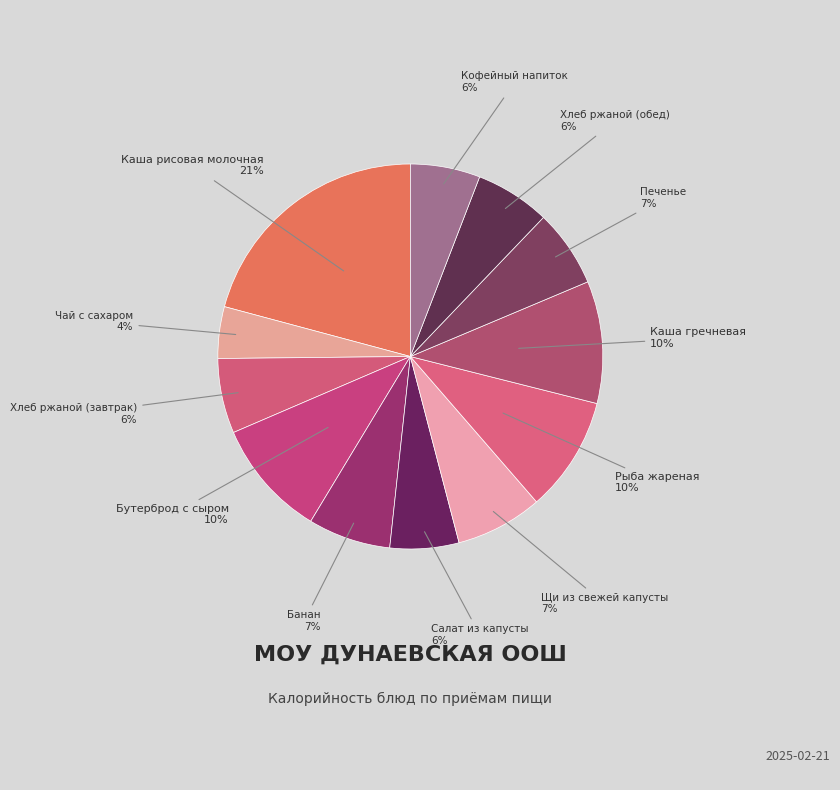

Rank the categories by value from highest to lowest.

Каша рисовая молочная, Каша гречневая, Бутерброд с сыром, Рыба жареная, Щи из свежей капусты, Банан, Печенье, Хлеб ржаной (завтрак), Хлеб ржаной (обед), Кофейный напиток, Салат из капусты, Чай с сахаром